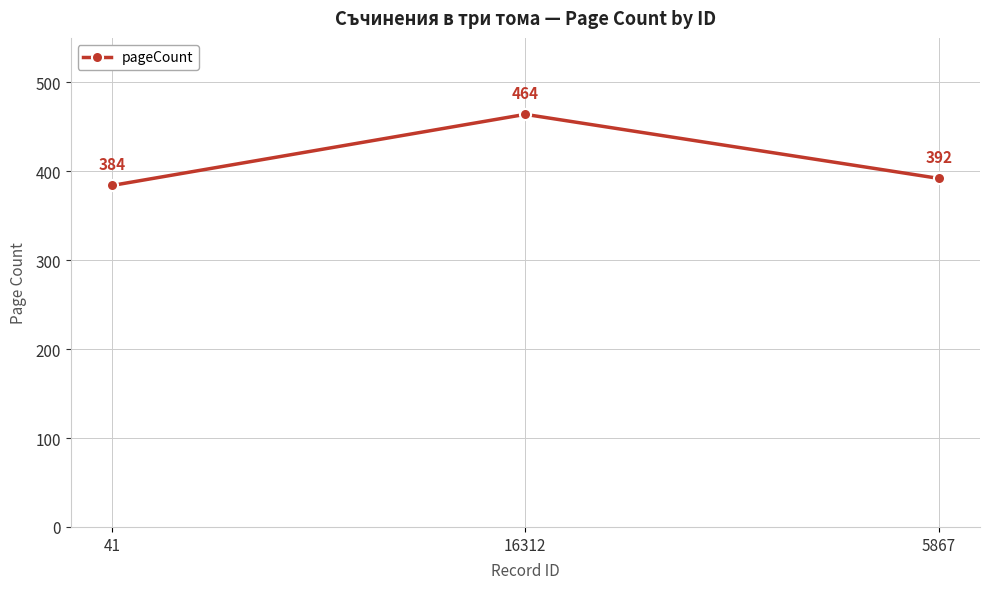

At which category does the chart reach its peak across all series?

16312